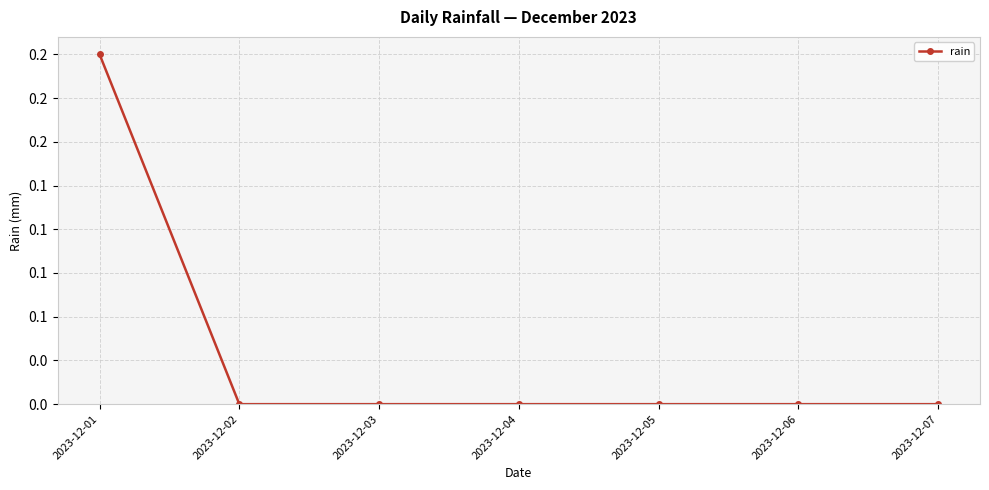

Between 2023-12-07 and 2023-12-01, which is larger?

2023-12-01